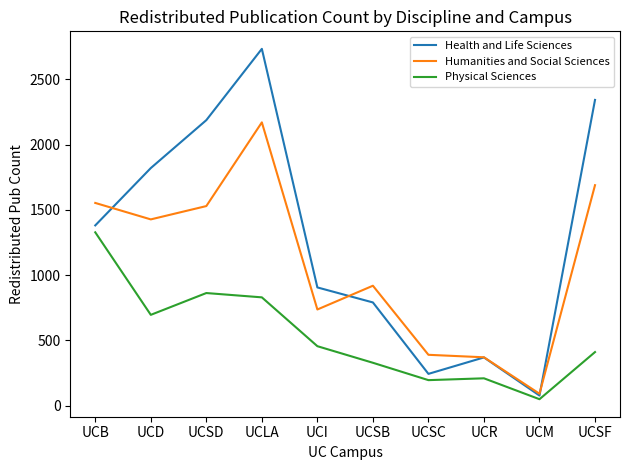

True or false: Physical Sciences and Health and Life Sciences cross at least once.

False